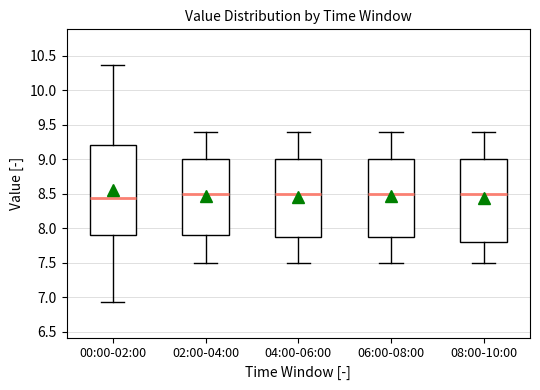

Where does the upper whisker of the box for 04:00-06:00 end on the y-axis? The values are not printed on the chart, so give them approximately, as read against the axis.

9.40